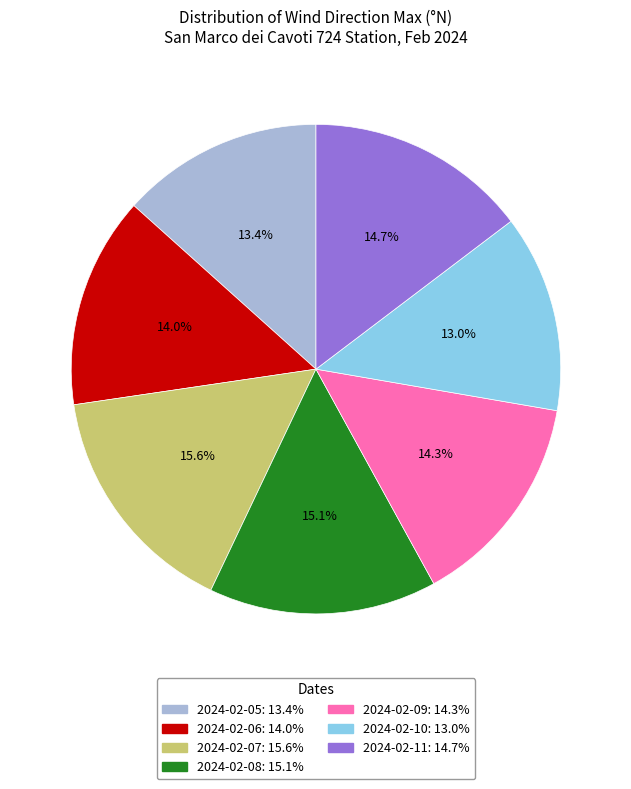

How many slices are in this pie chart?

7